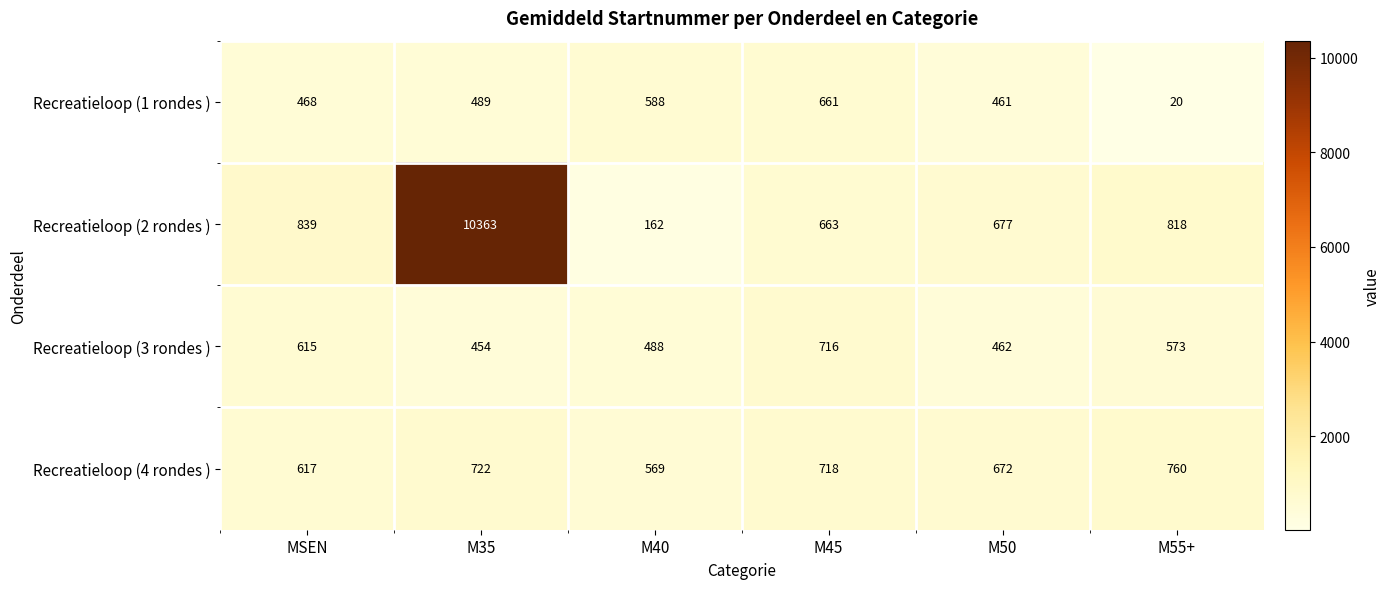

At M35, list the series in order from smallest to largest.

Recreatieloop (3 rondes ), Recreatieloop (1 rondes ), Recreatieloop (4 rondes ), Recreatieloop (2 rondes )